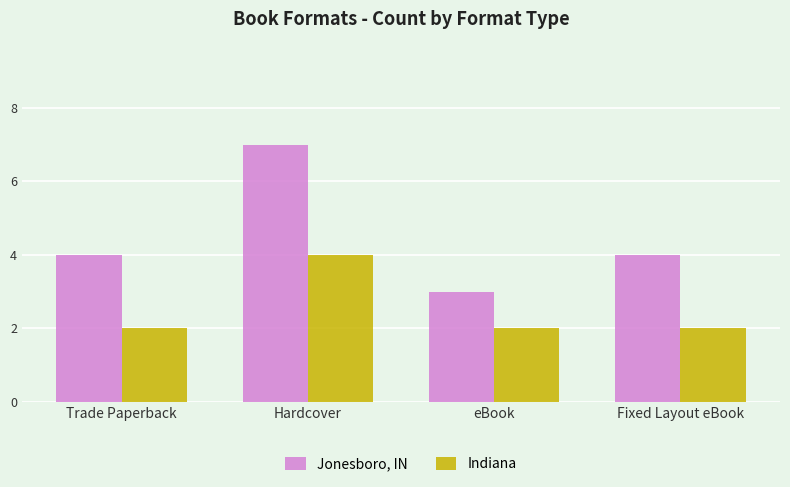

What is the sum of all Indiana values?

10